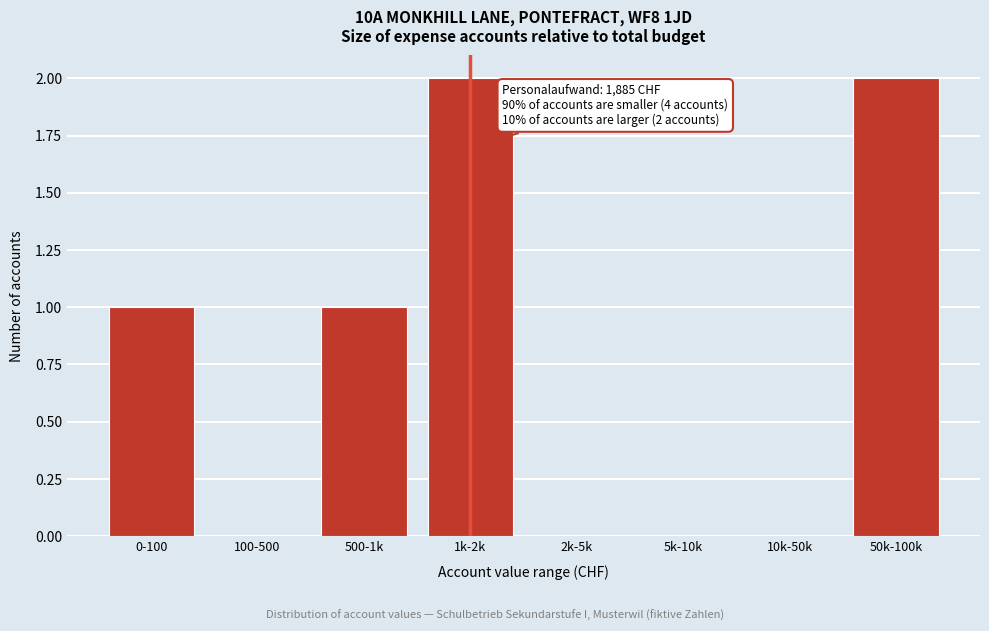

Reading left to right, transcribe all the data shown in this chart.

0-100=1	100-500=0	500-1k=1	1k-2k=2	2k-5k=0	5k-10k=0	10k-50k=0	50k-100k=2